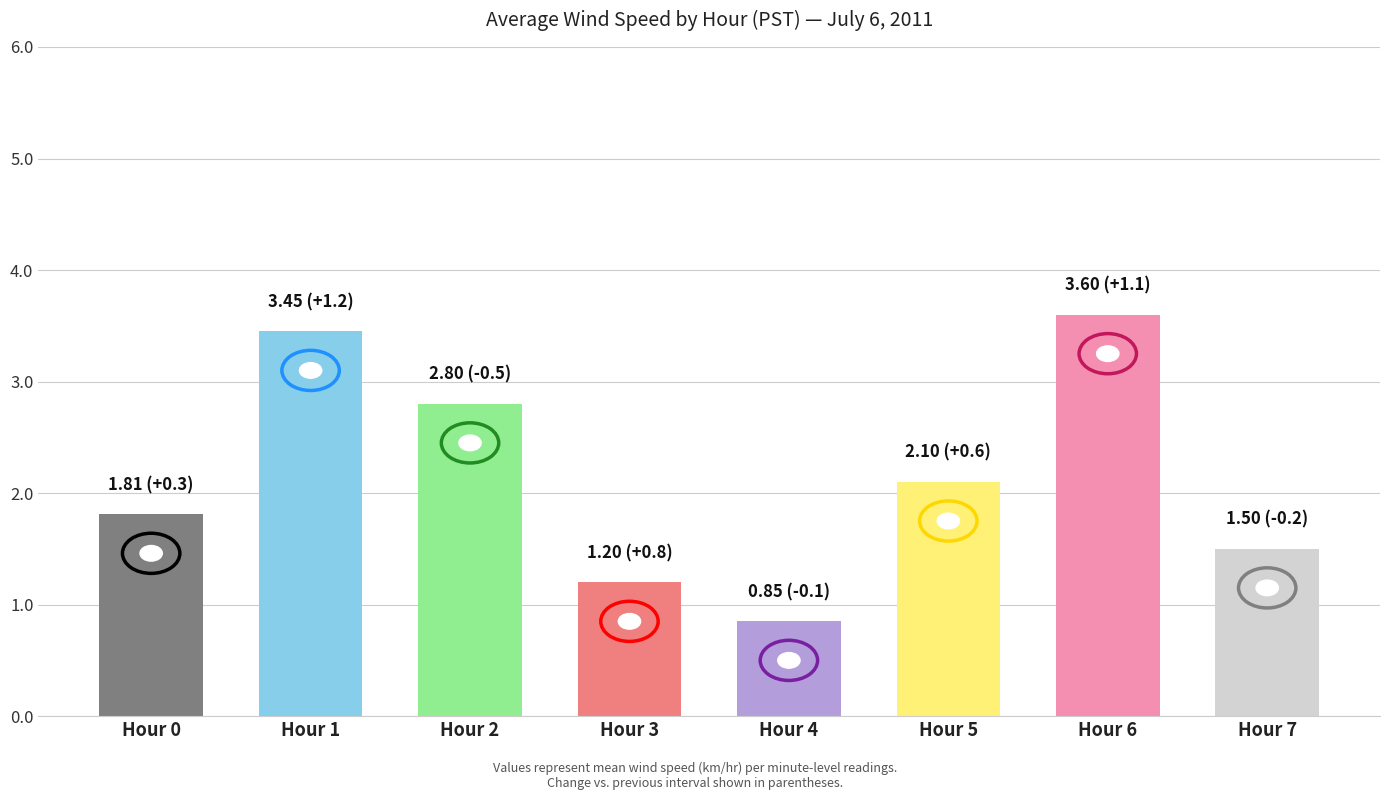

What is the value of the 2nd bar from the left?

3.5